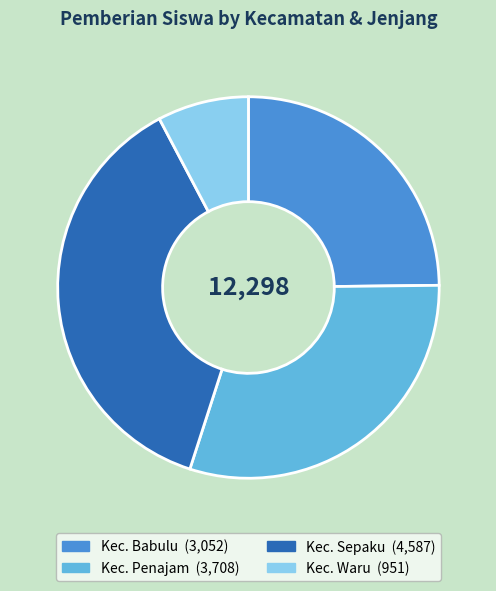

Is there any slice that represents more than half of the pie?

No